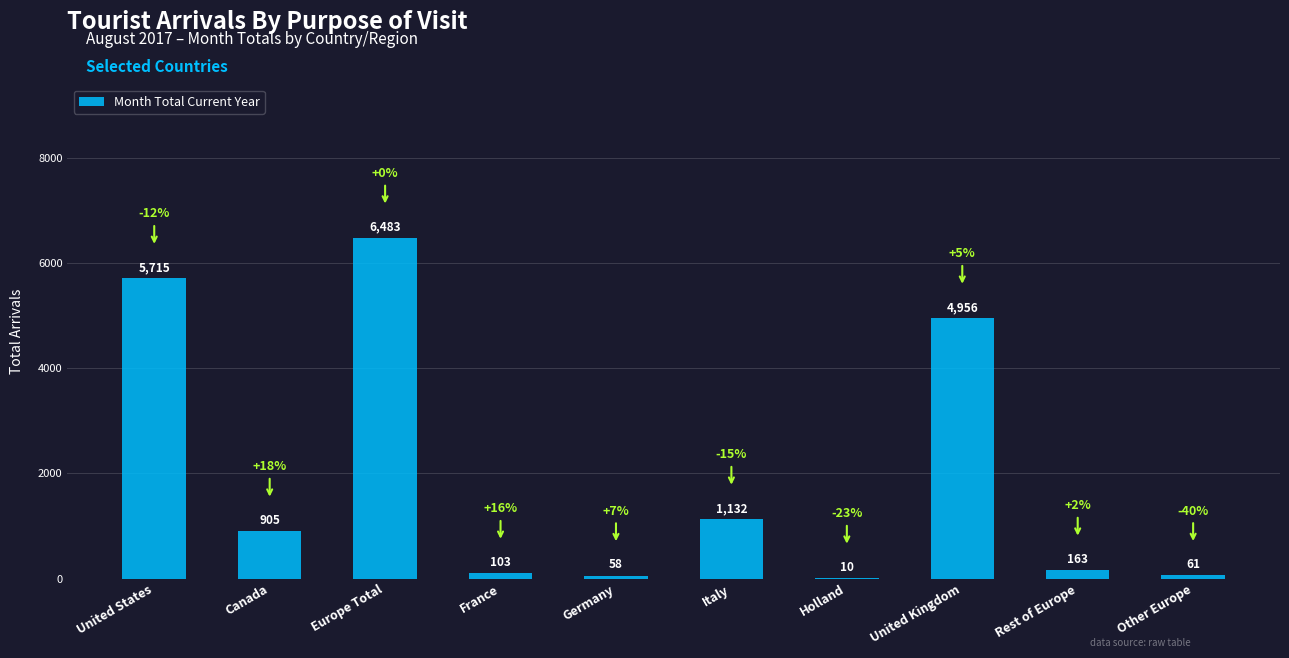

Approximately how many times larger is the value at Europe Total compared to Germany?

111.8